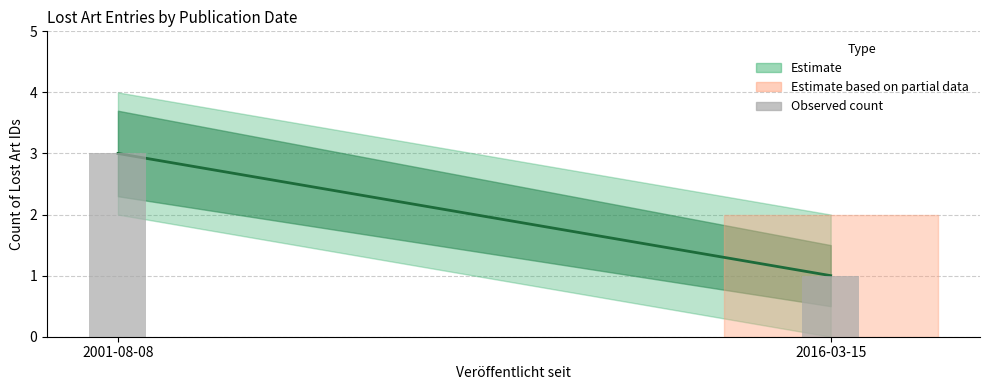

How many data points does each series have?

2